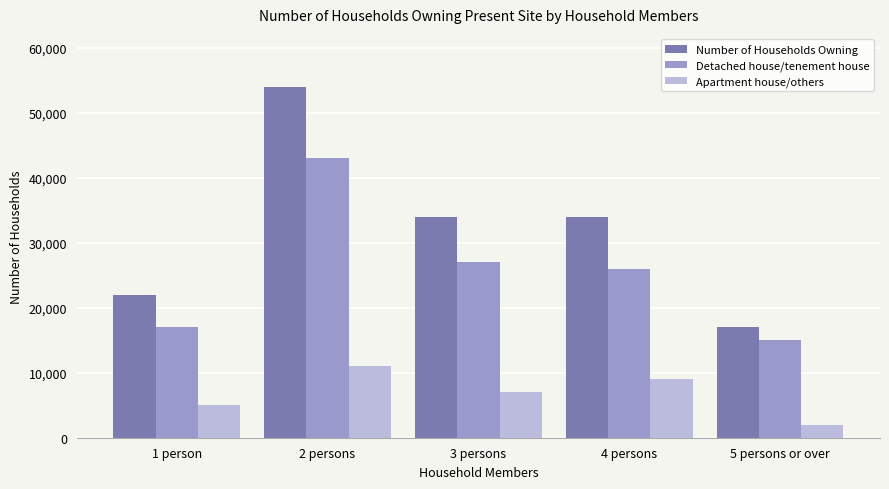

What is the maximum value shown in the chart?

54000